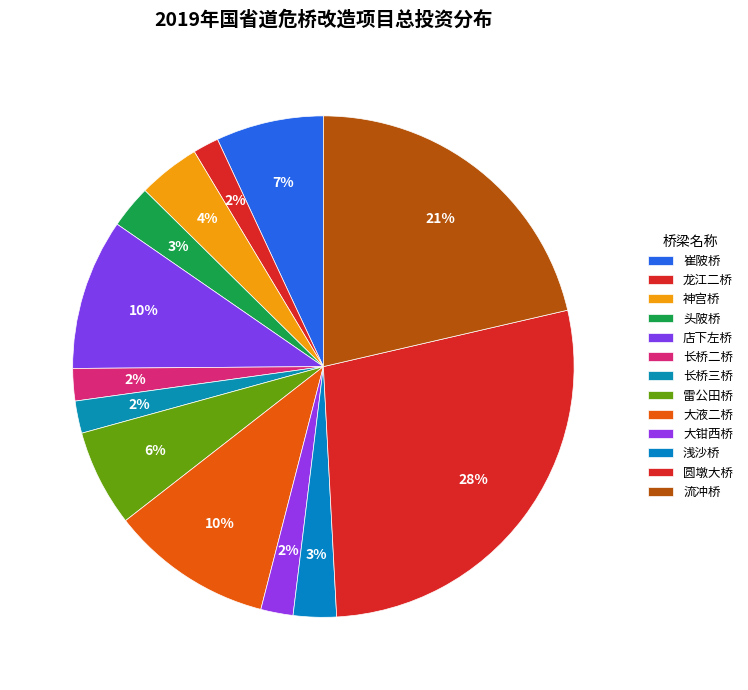

How many slices are in this pie chart?

13